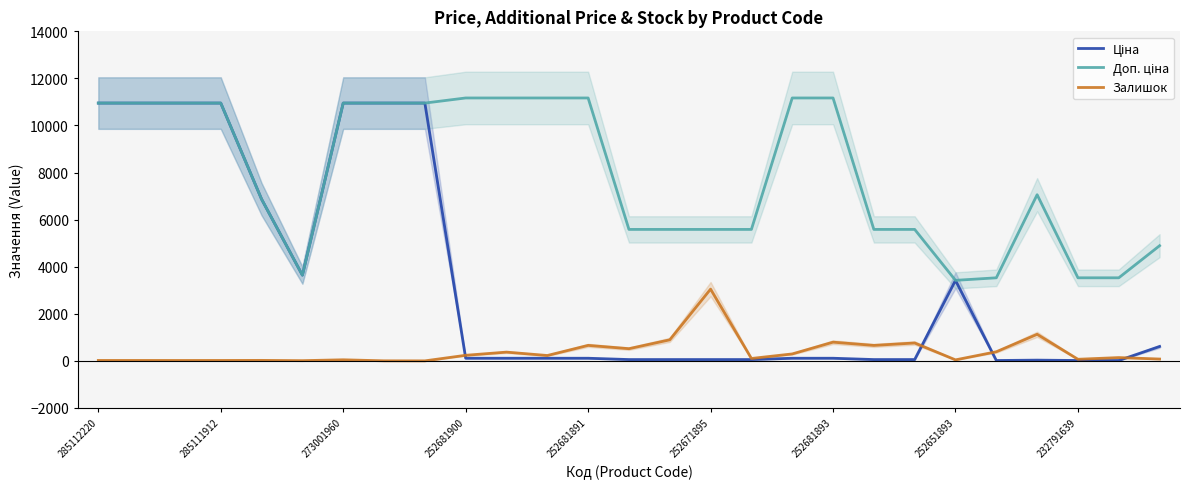

What is the value of the Доп. ціна point at the 13th from the left?

11169.0